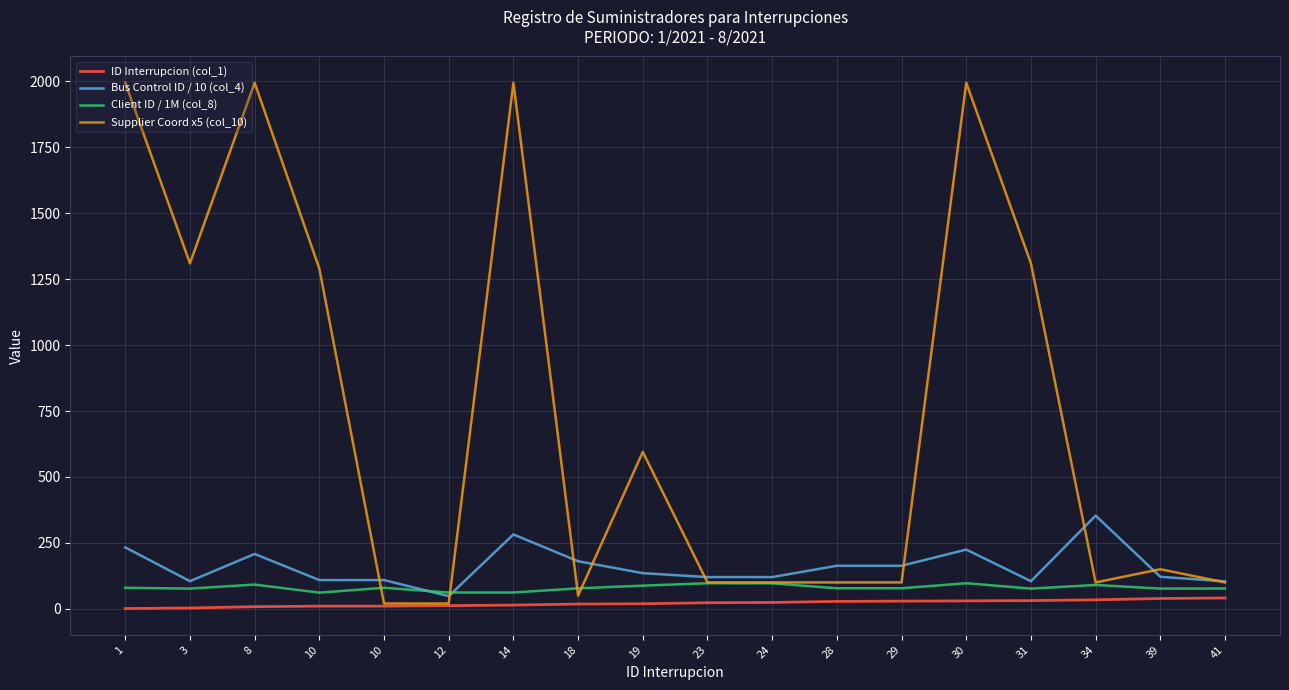

Where do Bus Control ID / 10 (col_4) and Supplier Coord x5 (col_10) first cross each other?

10 and 10